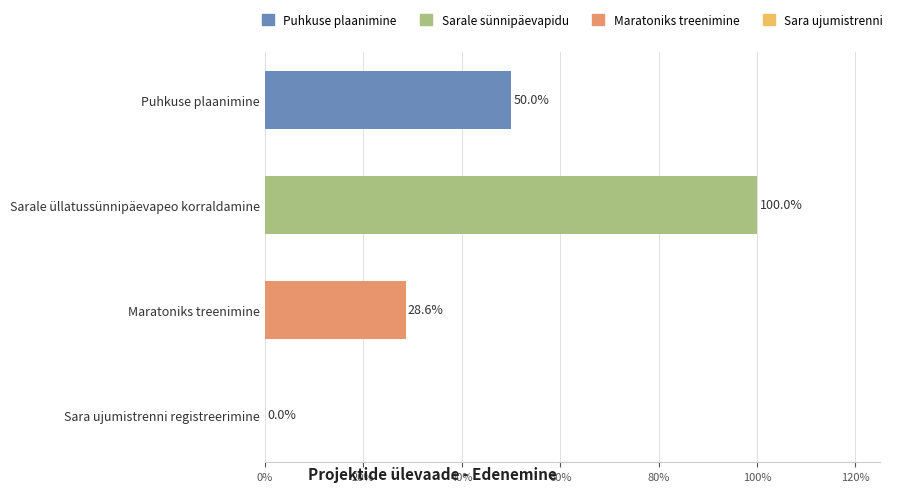

Are the bars horizontal?

Yes